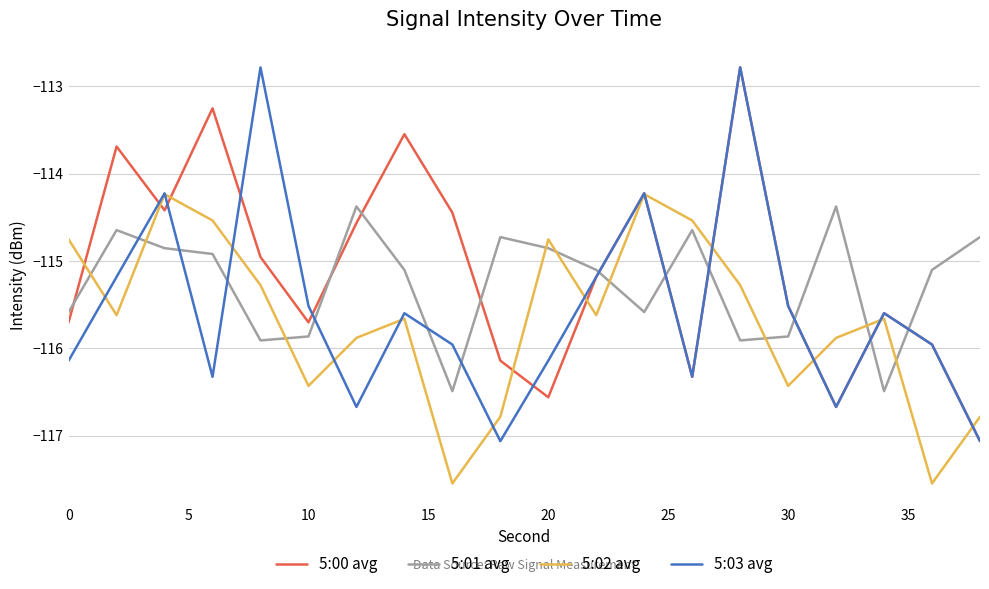

What is the maximum value for 5:01 avg?

-114.4